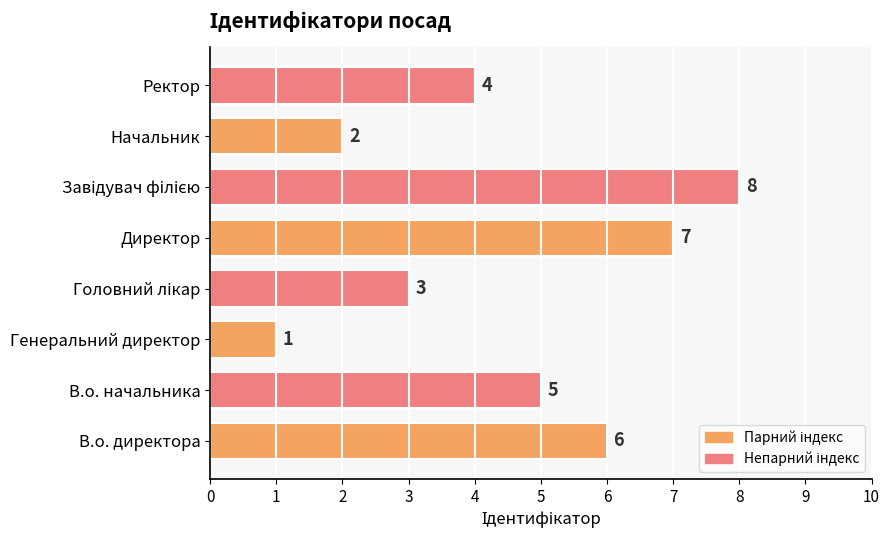

Approximately how many times larger is the value at В.о. директора compared to В.о. начальника?

1.2